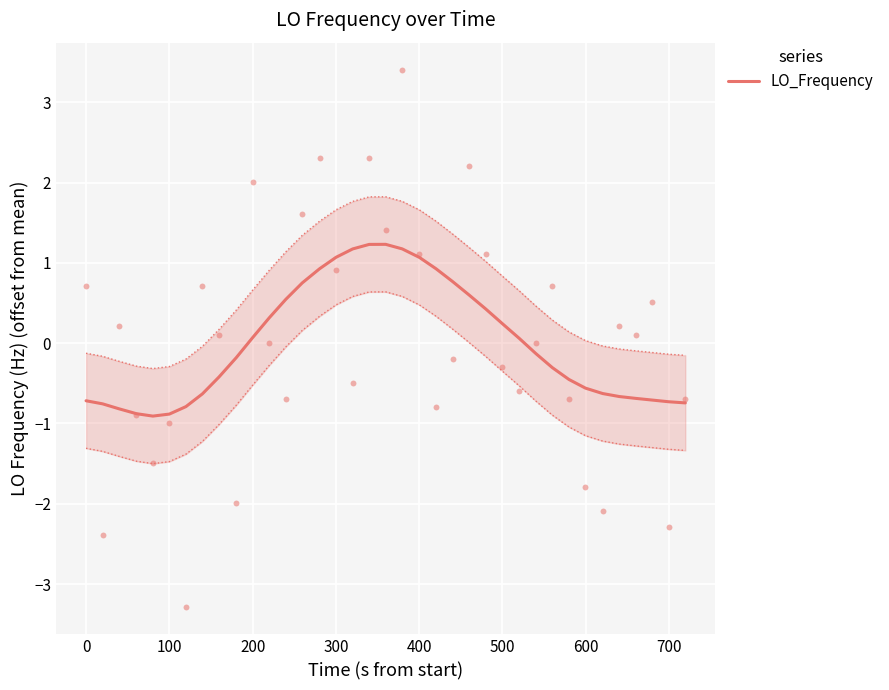

What is the minimum value for LO_Frequency?

-0.9